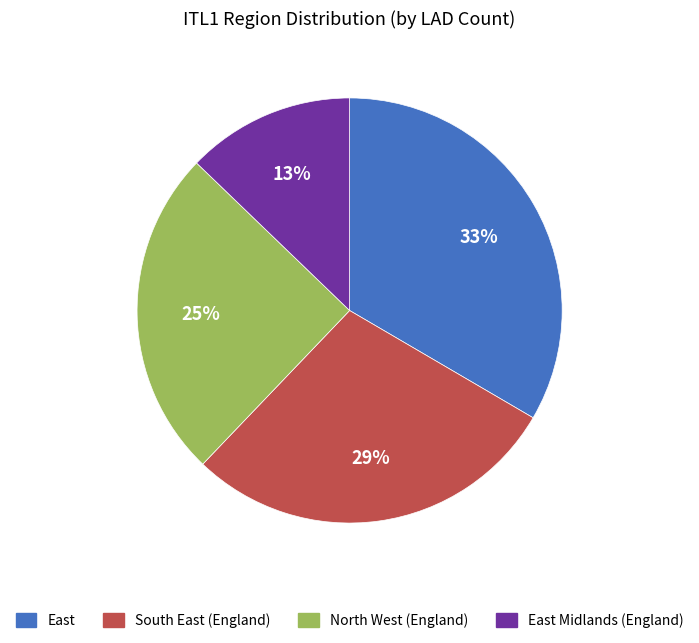

Is there a majority slice in this chart?

No